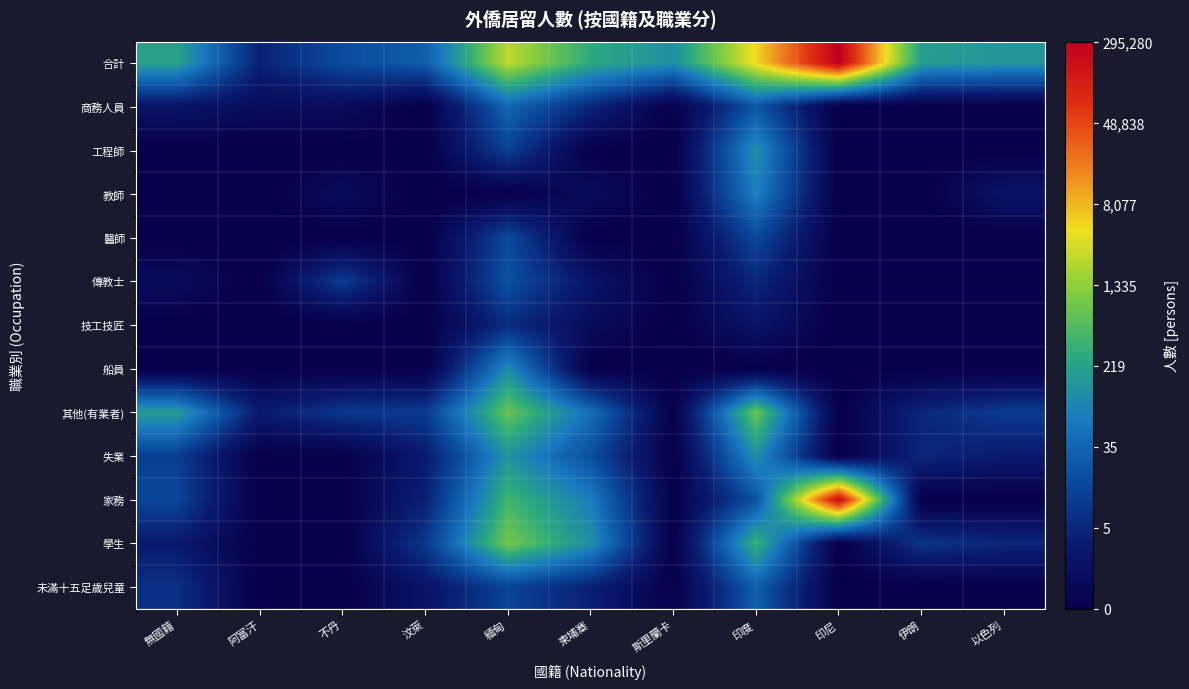

What is the greatest value displayed?

5.5